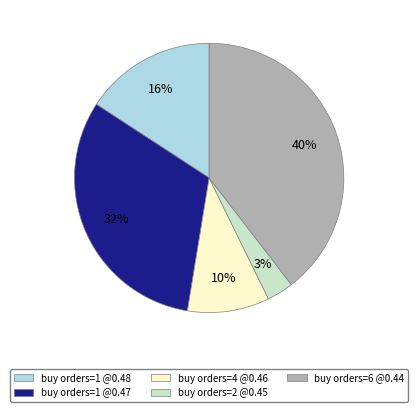

To the nearest percent, what is the average slice percentage?

20%